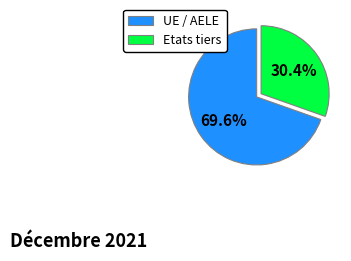

Rank the categories by value from lowest to highest.

Etats tiers, UE / AELE